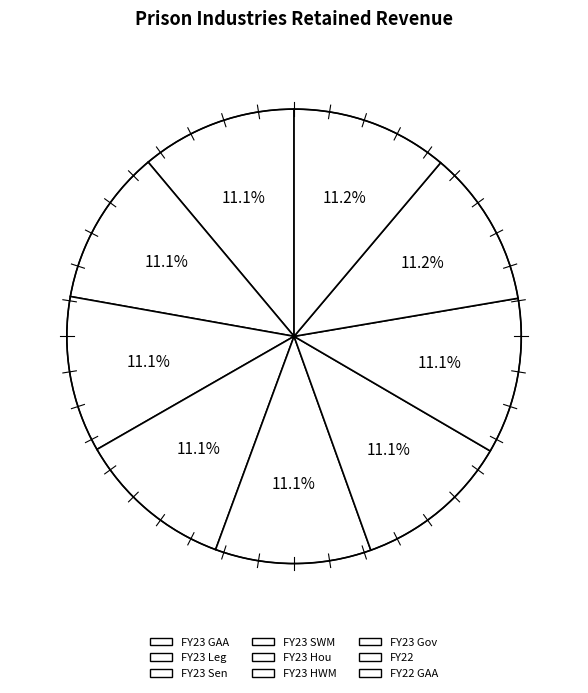

Is it true that FY23 GAA is 11% of the pie?

True